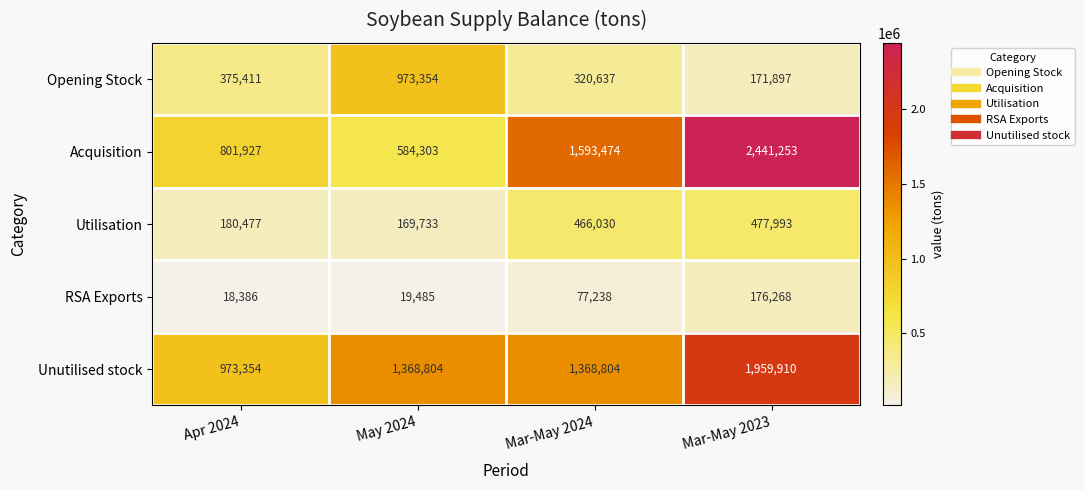

What is the spread (max minus min) of values at Mar-May 2023?

2269356